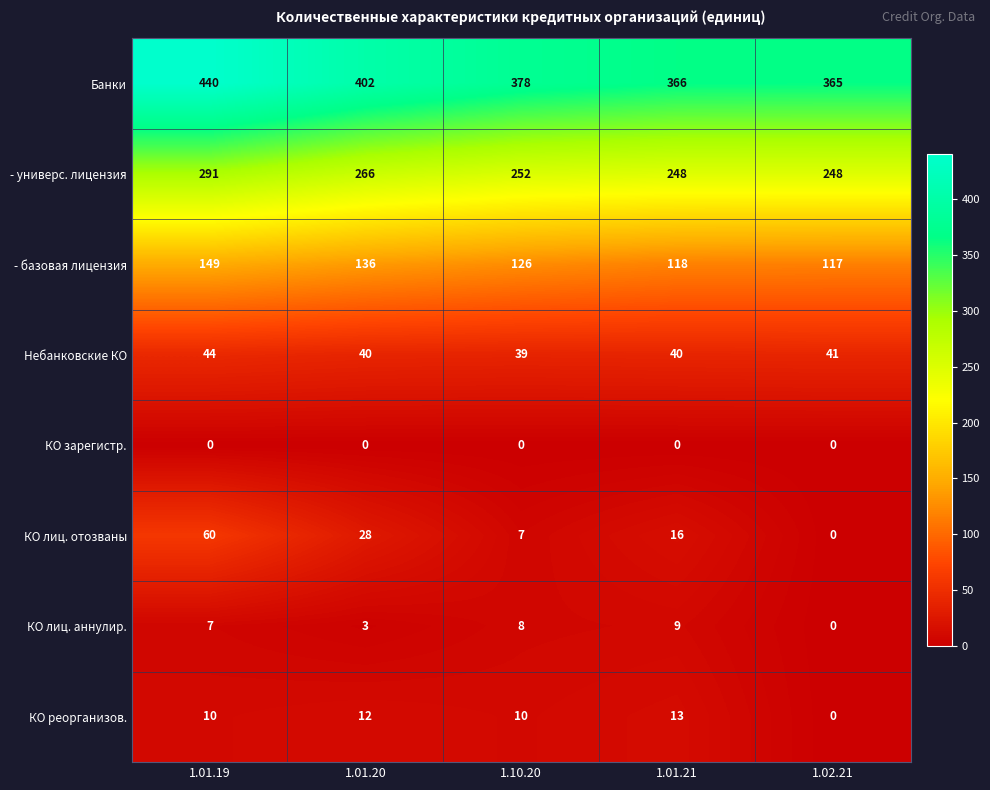

What is the approximate value of КО реорганизов. at 1.01.19, to the nearest 10?

10